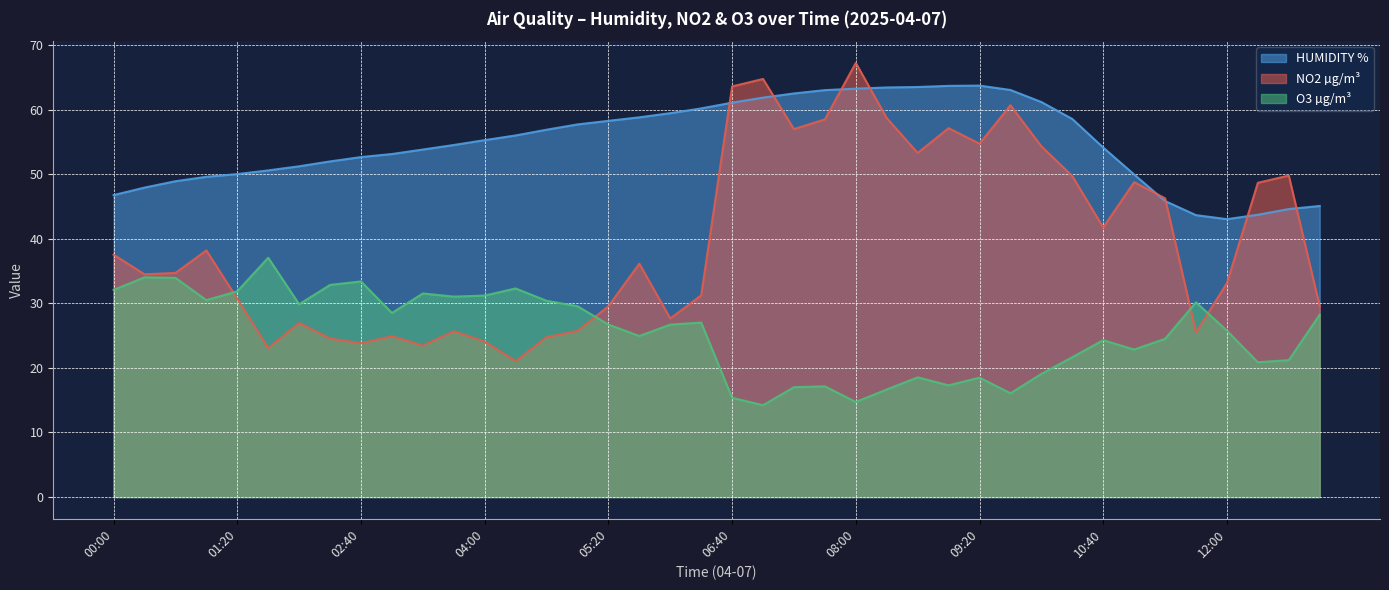

What is the difference between the maximum and minimum values in the NO2 µg/m³ series?

46.2